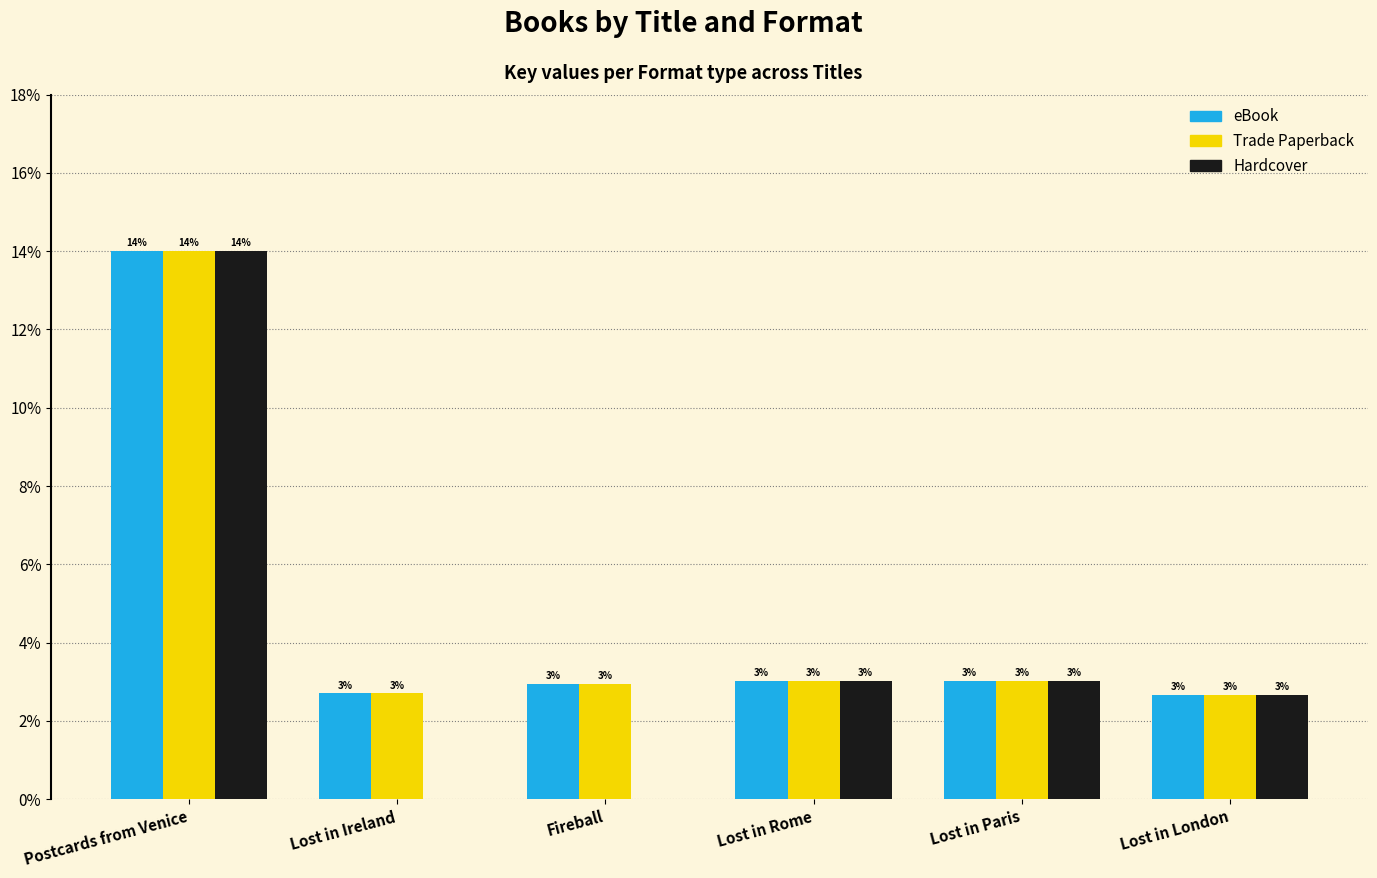

Where does the Trade Paperback series first go above 3?

Postcards from Venice